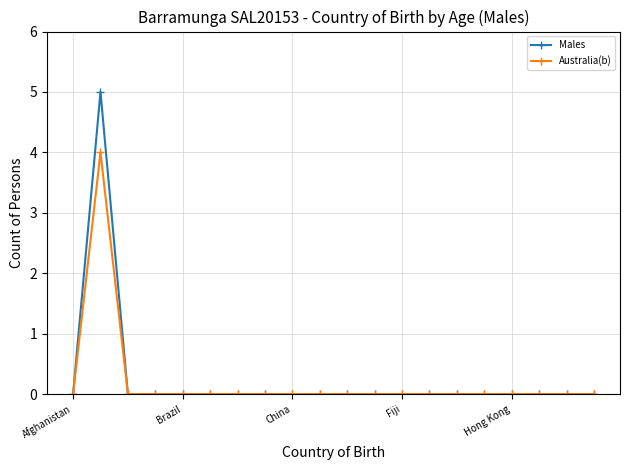

List the series in order of their peak value, highest first.

Males, Australia(b)